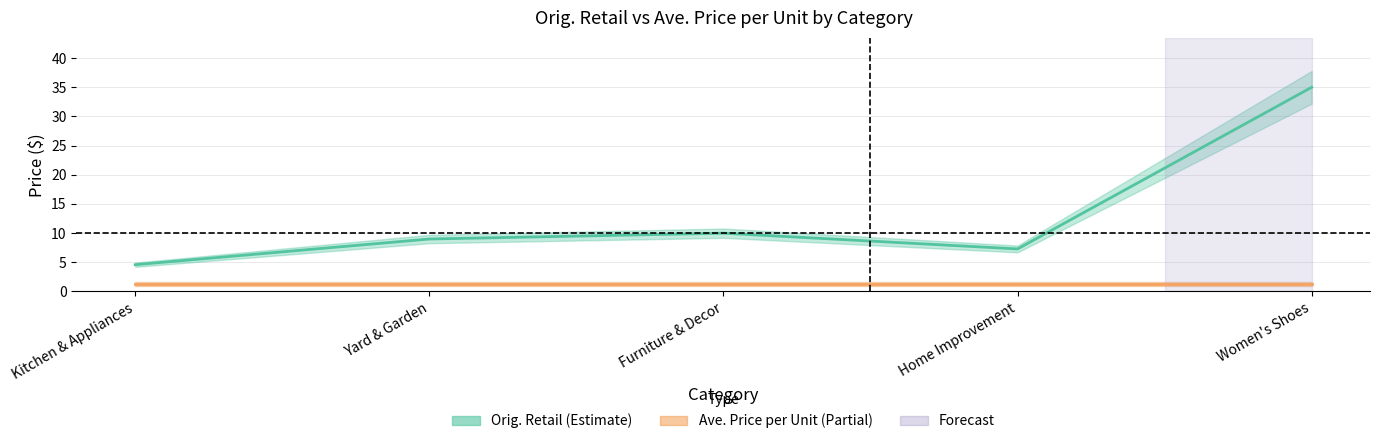

Does the chart display data point markers on the line(s)?

No